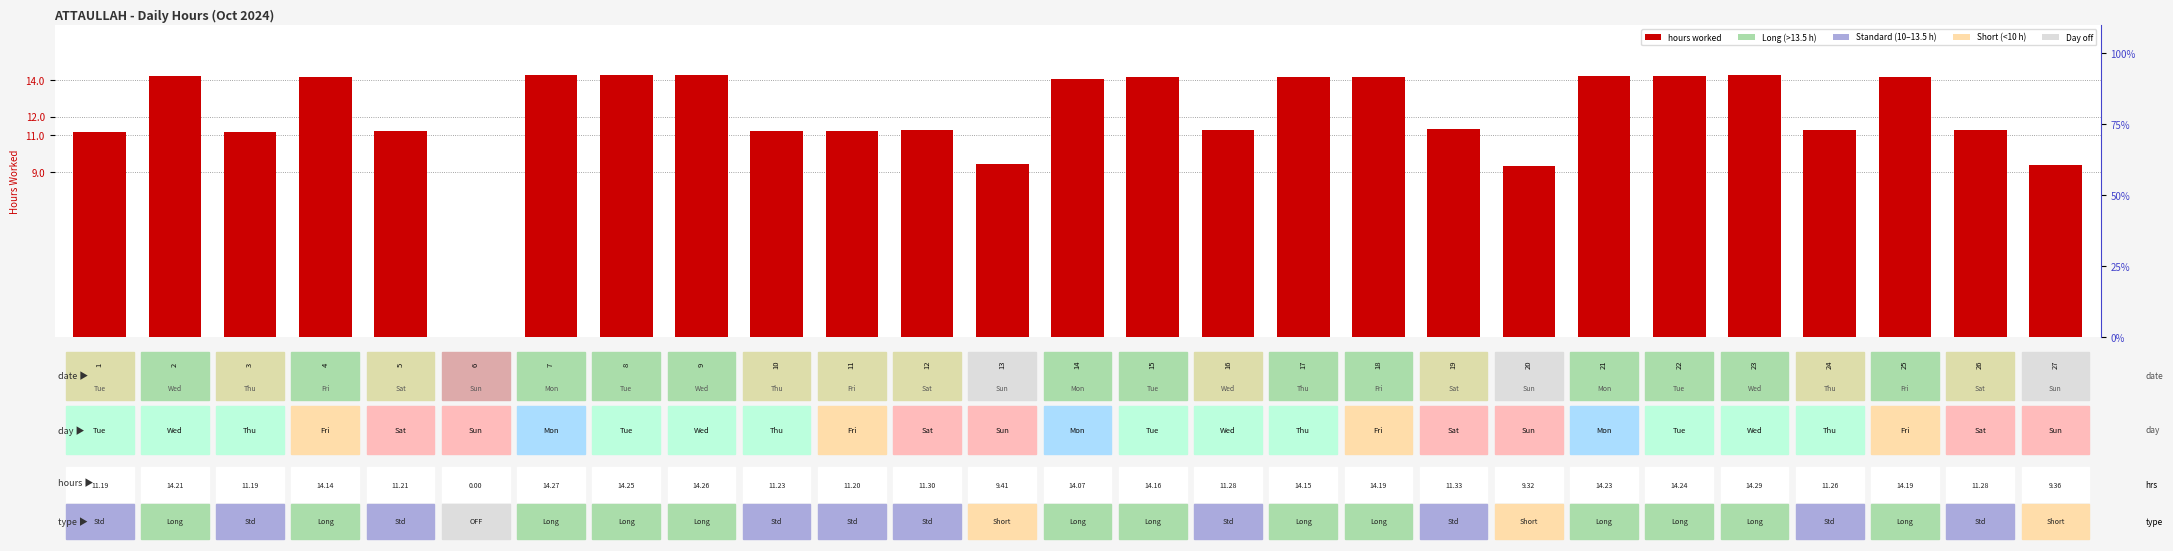

Reading left to right, list all the values displayed in this chart.

hours worked: 11.2	14.2	11.2	14.1	11.2	0.0	14.3	14.2	14.3	11.2	11.2	11.3	9.4	14.1	14.2	11.3	14.2	14.2	11.3	9.3	14.2	14.2	14.3	11.3	14.2	11.3	9.4
percentile rank: 22.2	77.8	22.2	59.3	29.6	3.7	96.3	88.9	92.6	33.3	25.9	48.1	14.8	55.6	66.7	44.4	63.0	74.1	51.9	7.4	81.5	85.2	100.0	37.0	74.1	44.4	11.1